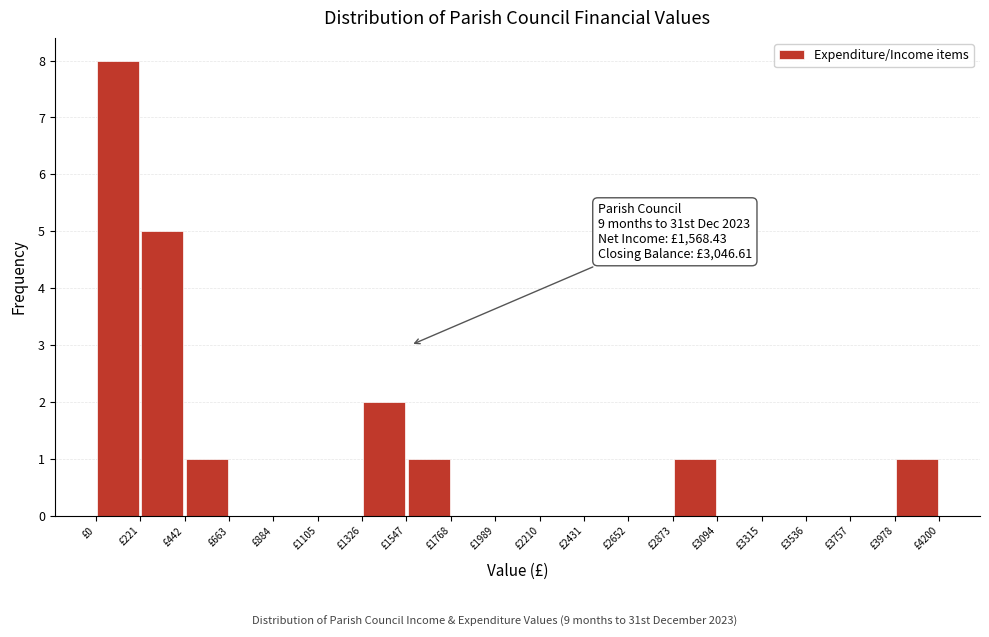

Over which range of the x-axis is the bar tallest?

0 to 200